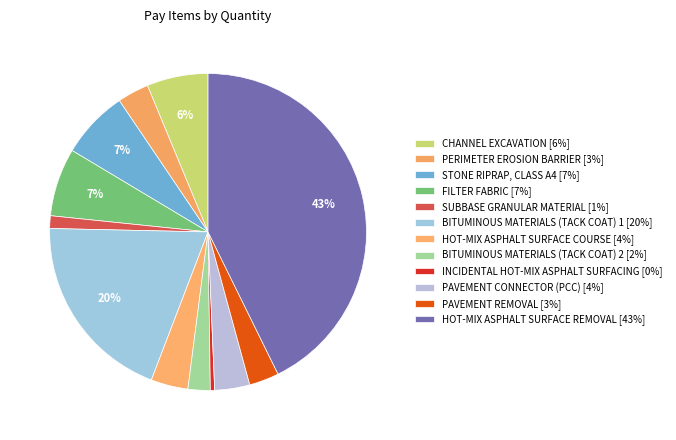

Count the number of slices in the pie.

12